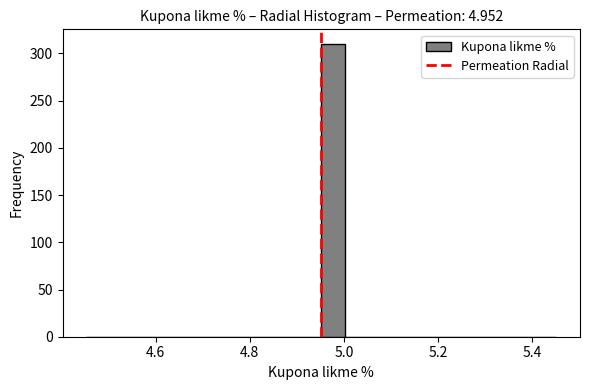

Read against the x-axis, roughly where is the centre of the tallest bar?

4.98